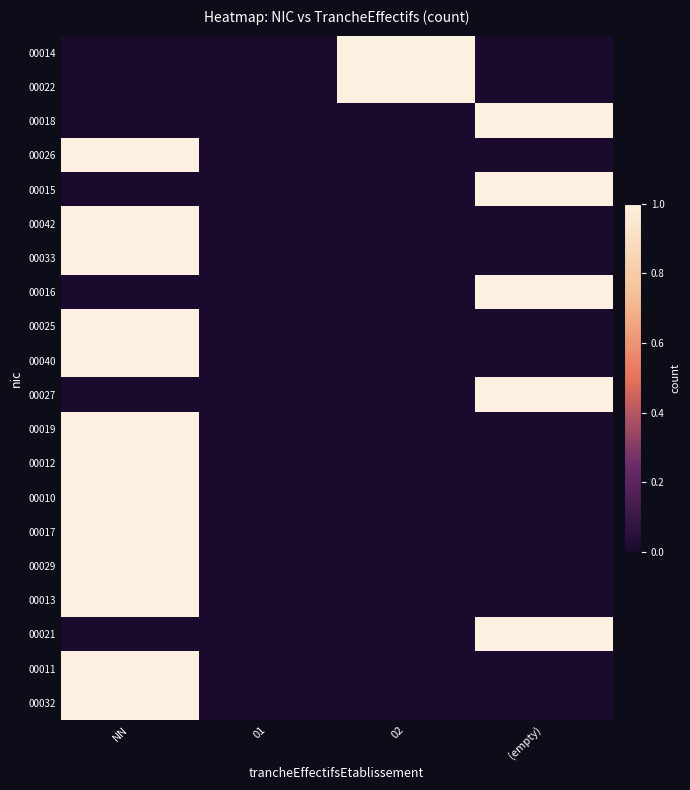

Reading left to right, what are all the values shown in this chart?

00014: NN=0	01=0	02=1	(empty)=0
00022: NN=0	01=0	02=1	(empty)=0
00018: NN=0	01=0	02=0	(empty)=1
00026: NN=1	01=0	02=0	(empty)=0
00015: NN=0	01=0	02=0	(empty)=1
00042: NN=1	01=0	02=0	(empty)=0
00033: NN=1	01=0	02=0	(empty)=0
00016: NN=0	01=0	02=0	(empty)=1
00025: NN=1	01=0	02=0	(empty)=0
00040: NN=1	01=0	02=0	(empty)=0
00027: NN=0	01=0	02=0	(empty)=1
00019: NN=1	01=0	02=0	(empty)=0
00012: NN=1	01=0	02=0	(empty)=0
00010: NN=1	01=0	02=0	(empty)=0
00017: NN=1	01=0	02=0	(empty)=0
00029: NN=1	01=0	02=0	(empty)=0
00013: NN=1	01=0	02=0	(empty)=0
00021: NN=0	01=0	02=0	(empty)=1
00011: NN=1	01=0	02=0	(empty)=0
00032: NN=1	01=0	02=0	(empty)=0